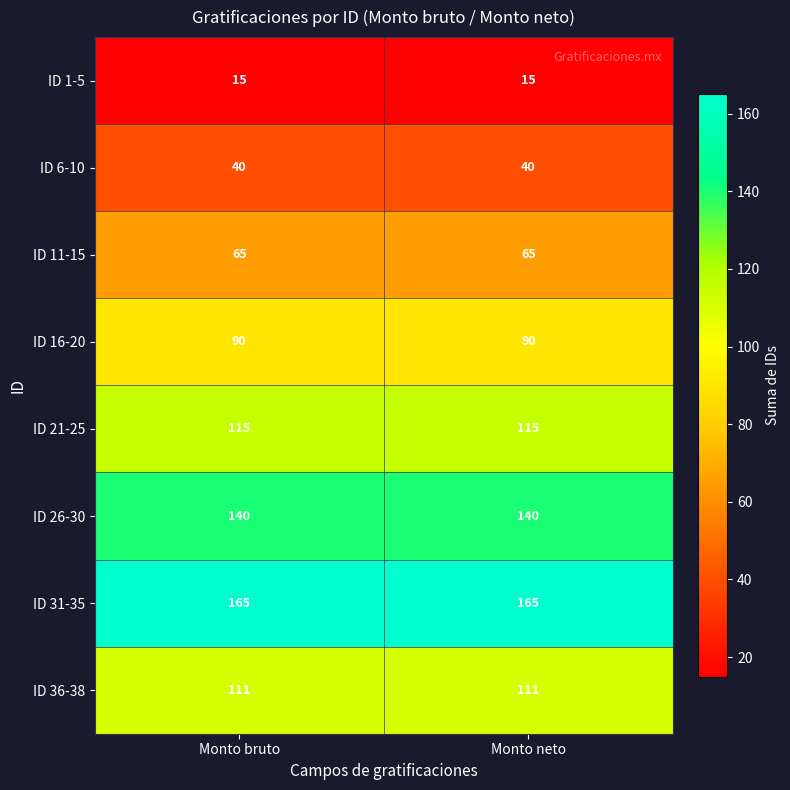

What is the sum of the ID 1-5 values at Monto neto and Monto bruto?

30